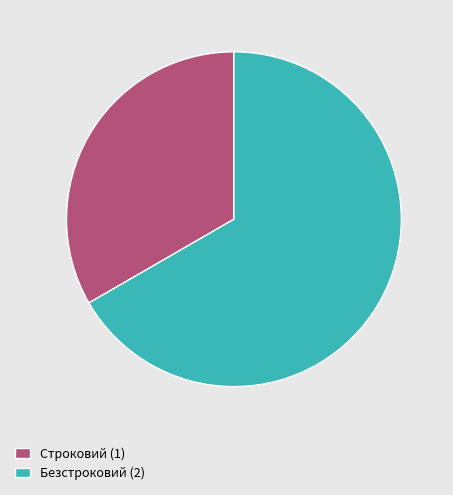

Which has a higher value, Безстроковий (2) or Строковий (1)?

Безстроковий (2)